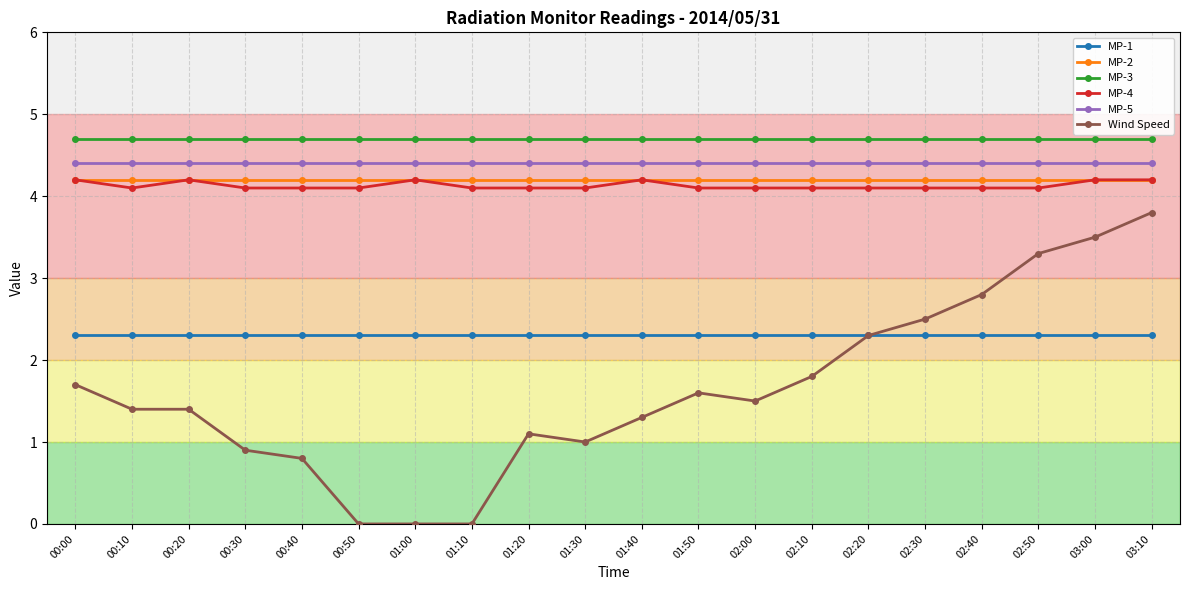

Between 01:50 and 02:30, which series saw the biggest shift?

Wind Speed